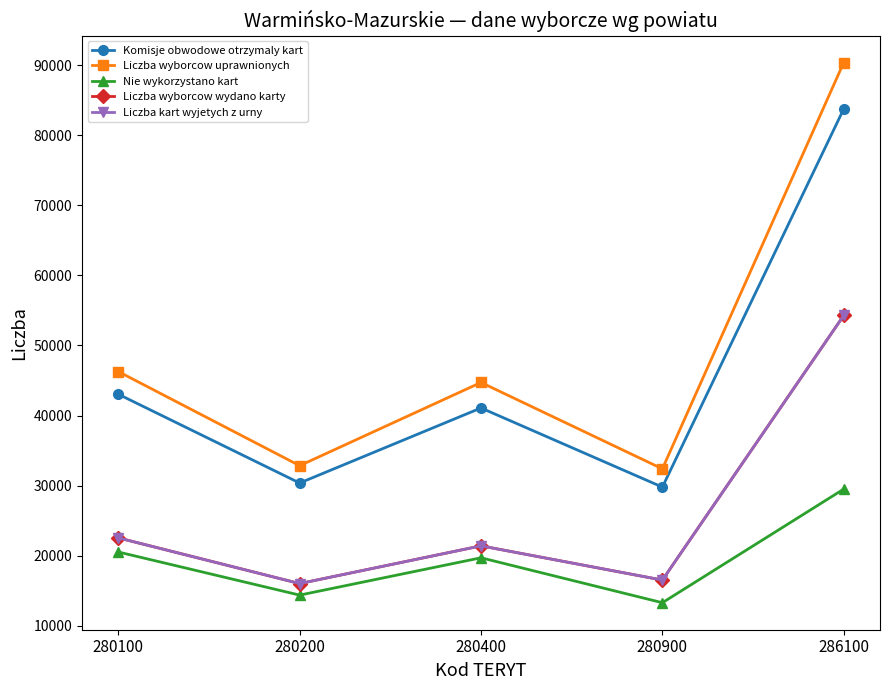

Which label corresponds to the smallest value in the chart?

280900